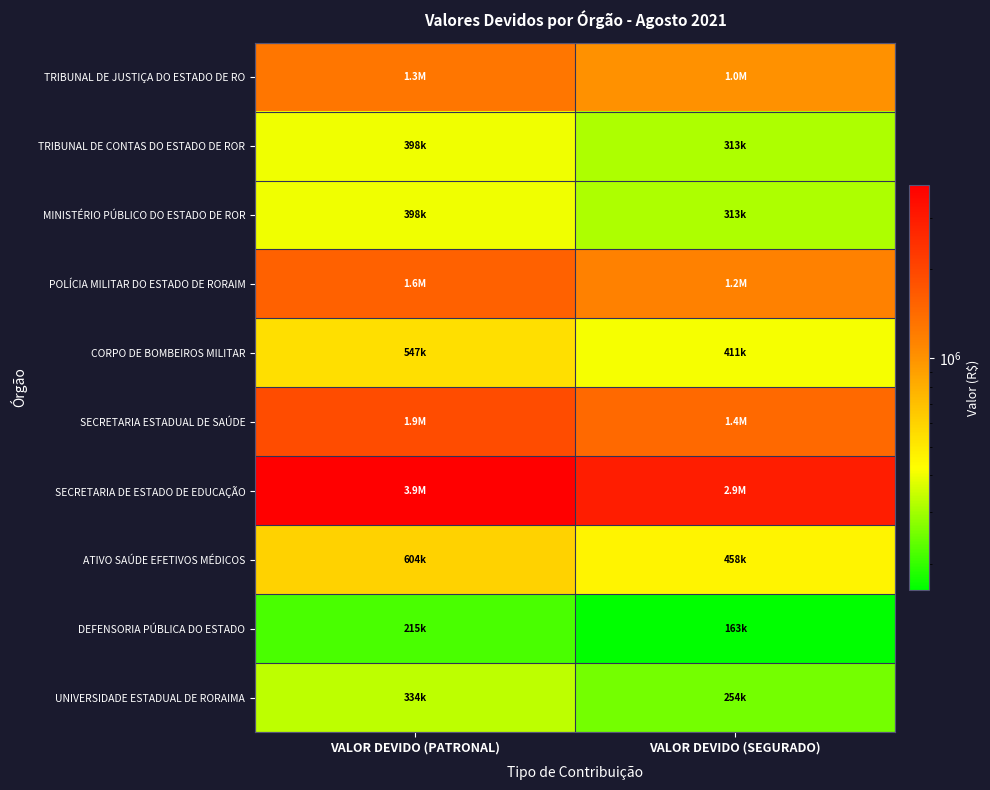

Reading right to left, extract all data points from this chart.

TRIBUNAL DE JUSTIÇA DO ESTADO DE RO: VALOR DEVIDO (SEGURADO)=1007149.6	VALOR DEVIDO (PATRONAL)=1281826.3
TRIBUNAL DE CONTAS DO ESTADO DE ROR: VALOR DEVIDO (SEGURADO)=312960.0	VALOR DEVIDO (PATRONAL)=398312.7
MINISTÉRIO PÚBLICO DO ESTADO DE ROR: VALOR DEVIDO (SEGURADO)=312937.2	VALOR DEVIDO (PATRONAL)=398283.6
POLÍCIA MILITAR DO ESTADO DE RORAIM: VALOR DEVIDO (SEGURADO)=1165832.2	VALOR DEVIDO (PATRONAL)=1554440.1
CORPO DE BOMBEIROS MILITAR: VALOR DEVIDO (SEGURADO)=410581.1	VALOR DEVIDO (PATRONAL)=547440.5
SECRETARIA ESTADUAL DE SAÚDE: VALOR DEVIDO (SEGURADO)=1447799.9	VALOR DEVIDO (PATRONAL)=1908340.8
SECRETARIA DE ESTADO DE EDUCAÇÃO: VALOR DEVIDO (SEGURADO)=2935735.6	VALOR DEVIDO (PATRONAL)=3869607.7
ATIVO SAÚDE EFETIVOS MÉDICOS: VALOR DEVIDO (SEGURADO)=458382.0	VALOR DEVIDO (PATRONAL)=604176.1
DEFENSORIA PÚBLICA DO ESTADO: VALOR DEVIDO (SEGURADO)=163255.4	VALOR DEVIDO (PATRONAL)=215201.0
UNIVERSIDADE ESTADUAL DE RORAIMA: VALOR DEVIDO (SEGURADO)=253697.9	VALOR DEVIDO (PATRONAL)=334419.9